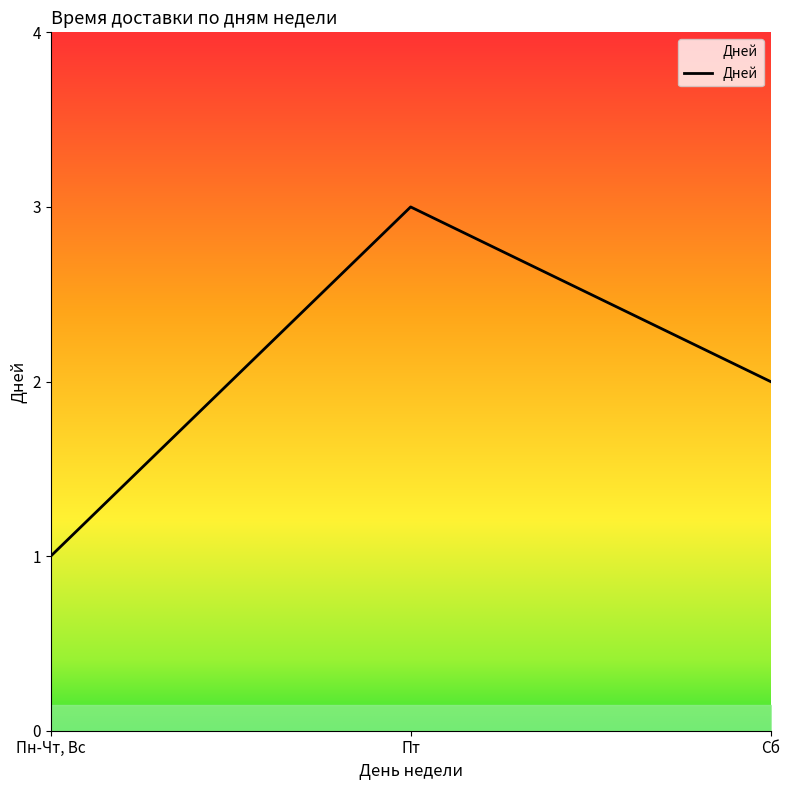

The value at Сб is 2. True or false?

True